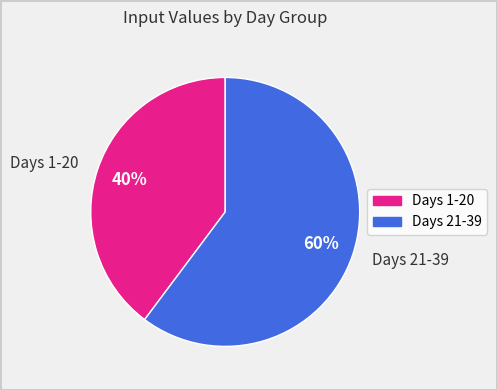

True or false: Days 21-39 accounts for 60% of the total.

True